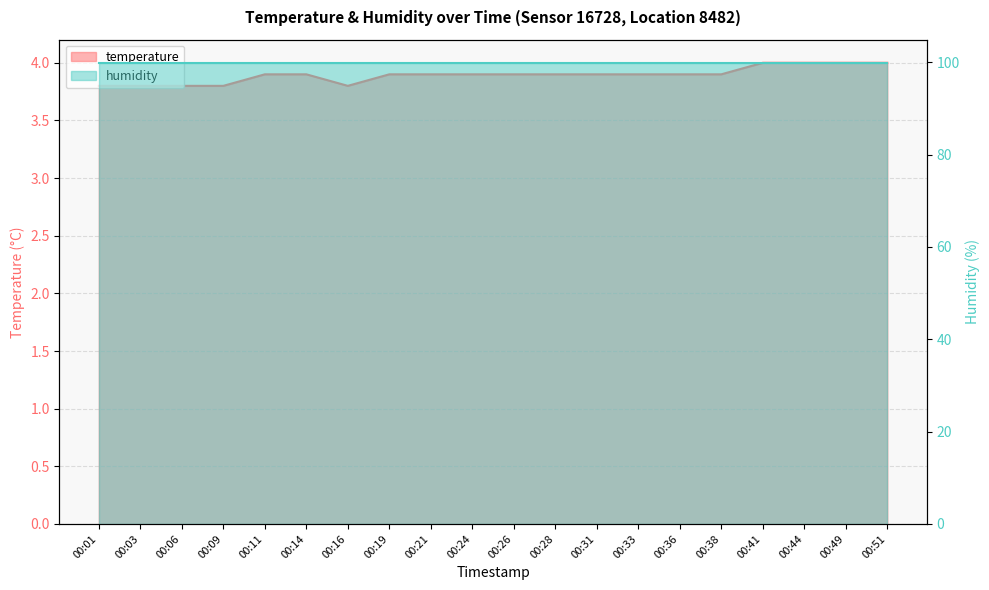

Approximately how many times larger is the value at 00:36 compared to 00:26?

1.0